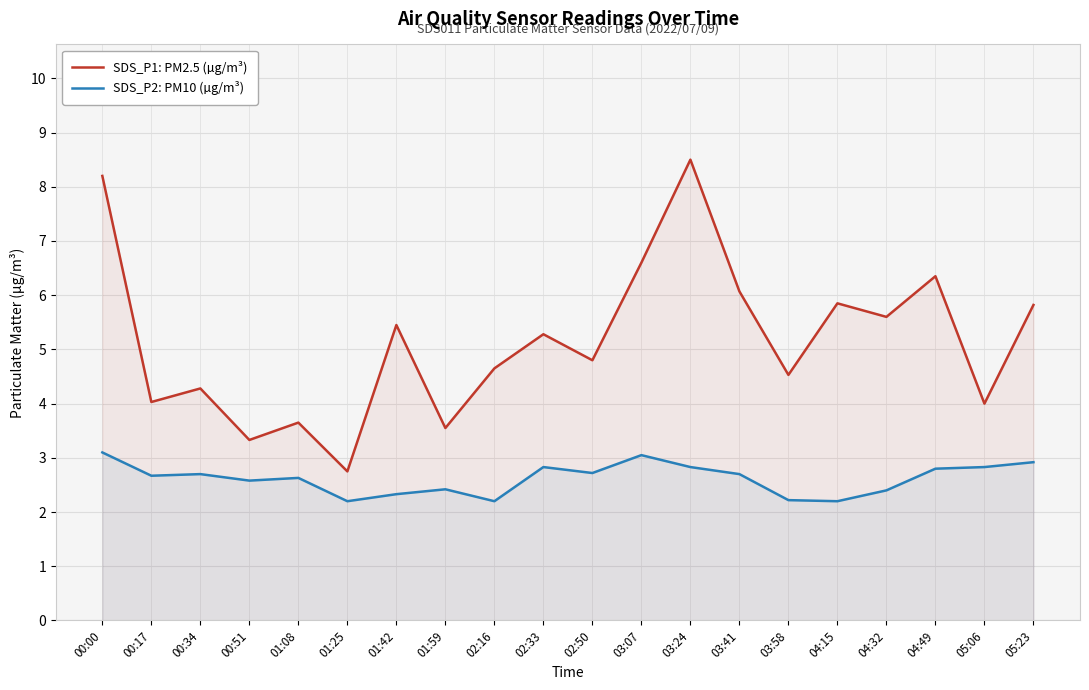

At which label does SDS_P2: PM10 (µg/m³) reach its peak?

00:00